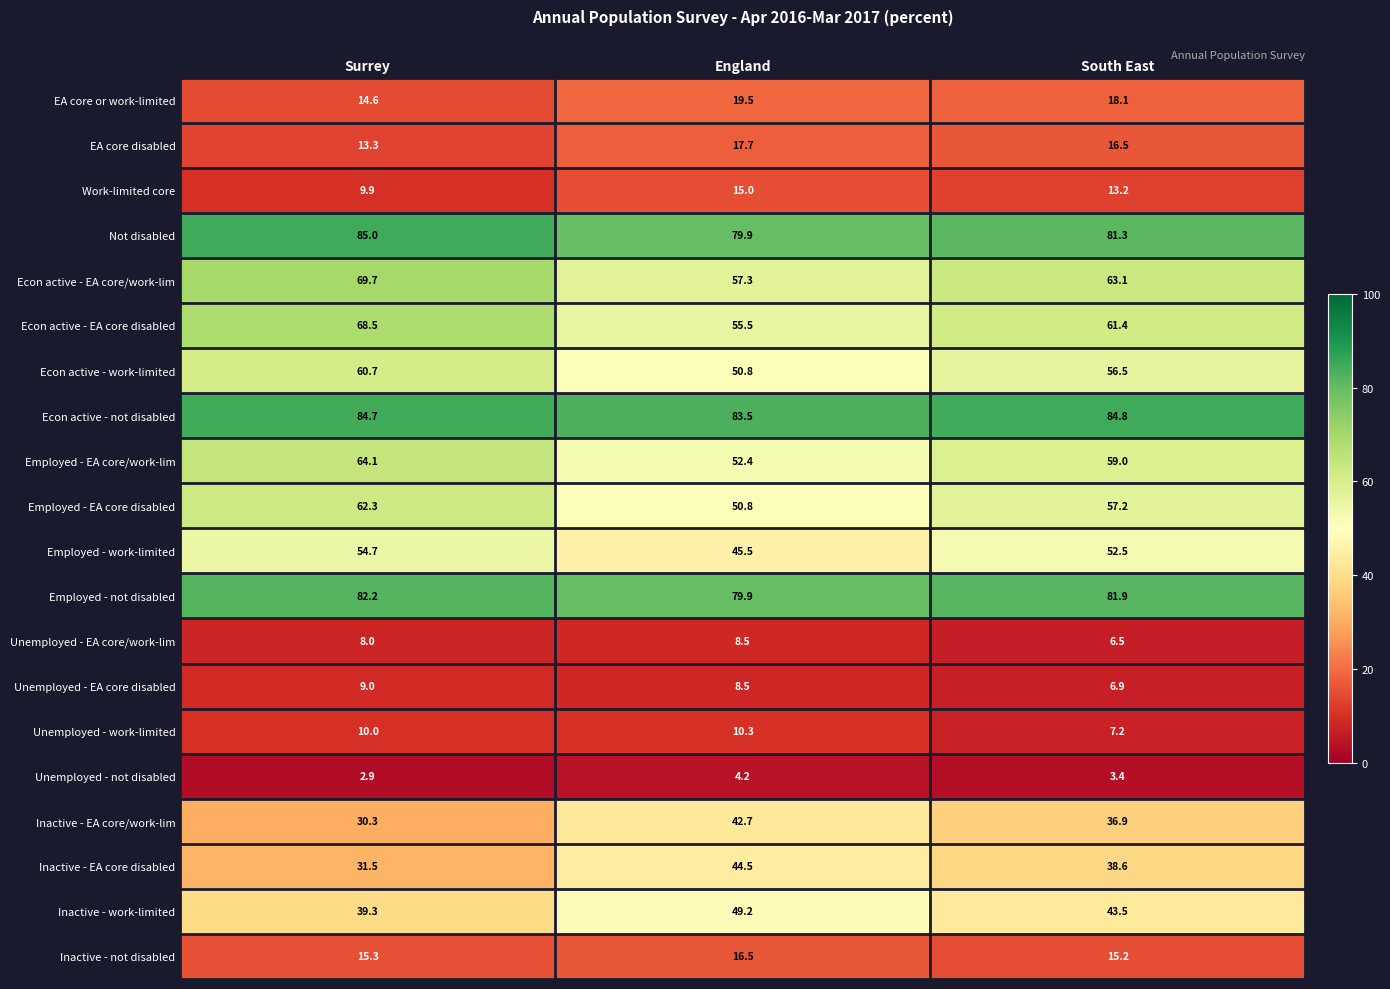

What is the total value across all series at South East?

803.7